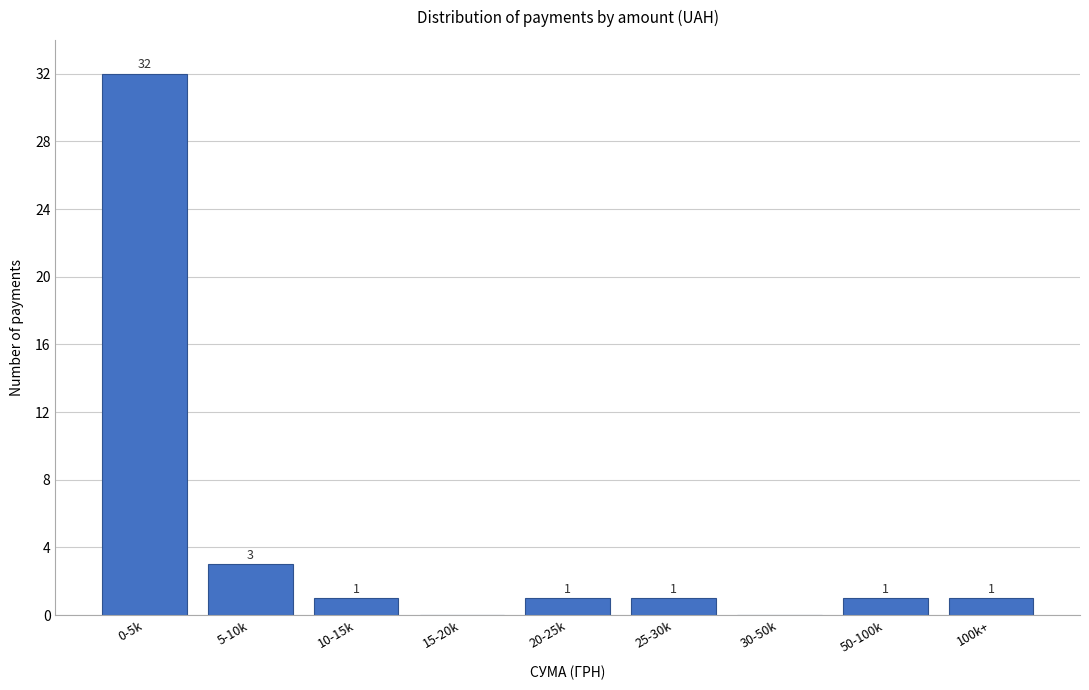

Reading left to right, extract all data points from this chart.

0-5k=32	5-10k=3	10-15k=1	15-20k=0	20-25k=1	25-30k=1	30-50k=0	50-100k=1	100k+=1